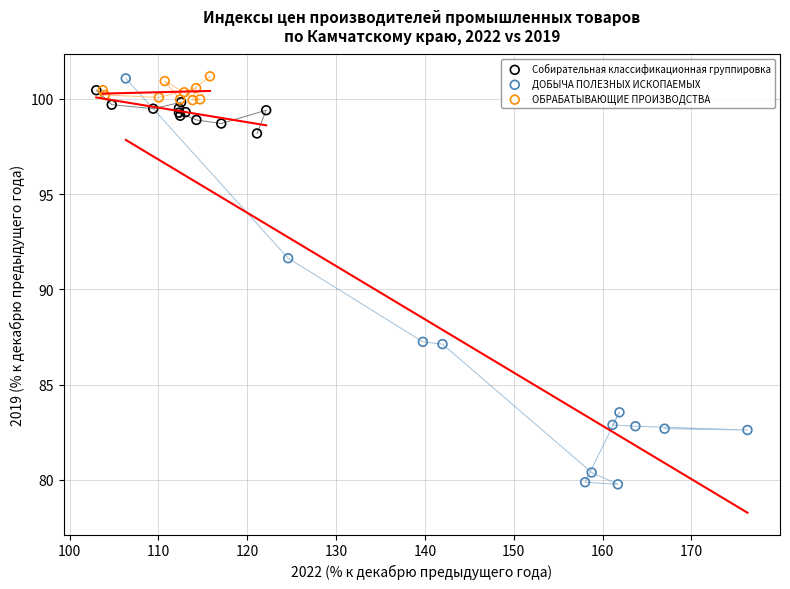

Which series has the largest Y range (max minus min)?

ДОБЫЧА ПОЛЕЗНЫХ ИСКОПАЕМЫХ